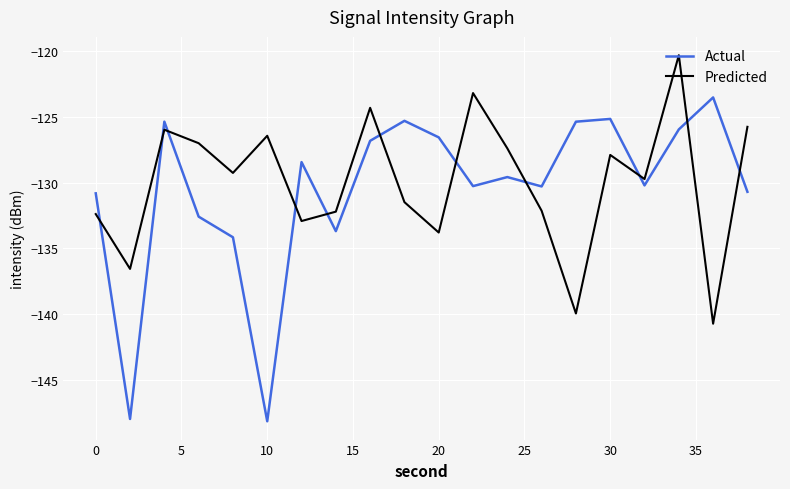

What is the highest value of the Predicted series?

-120.3